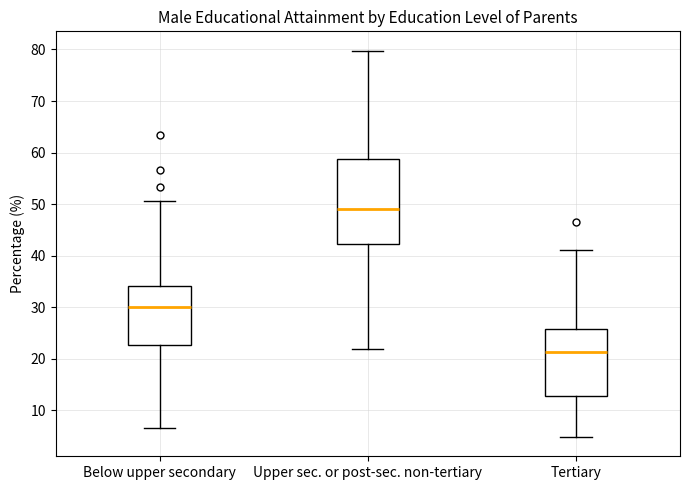

Which box has the lowest median line?

Tertiary